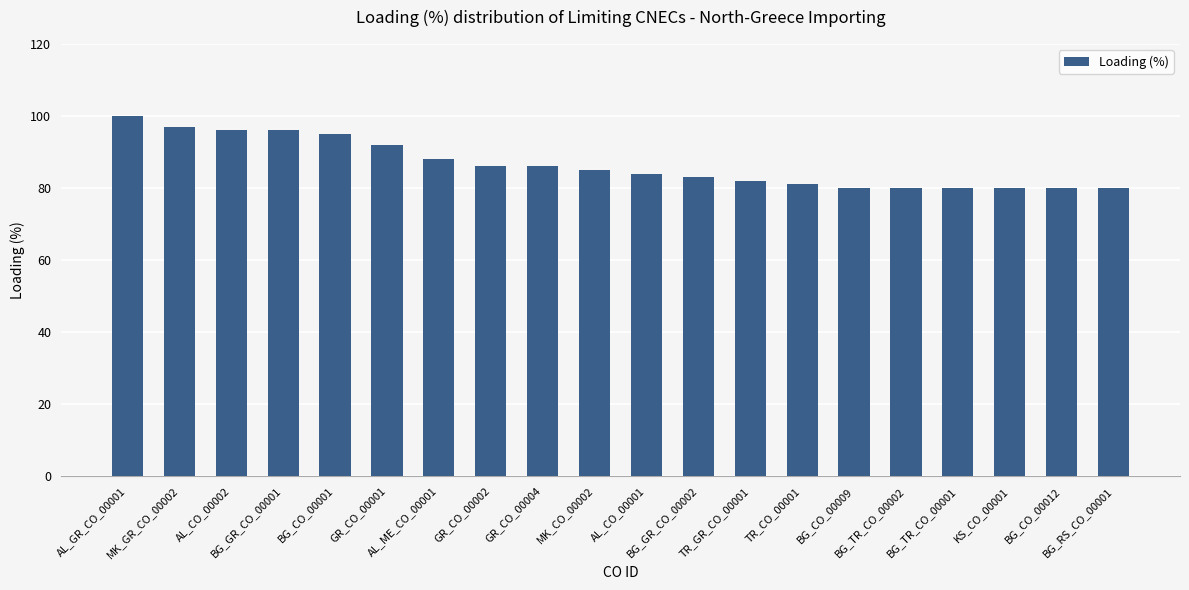

What is the change in value from AL_CO_00002 to AL_CO_00001?

-12